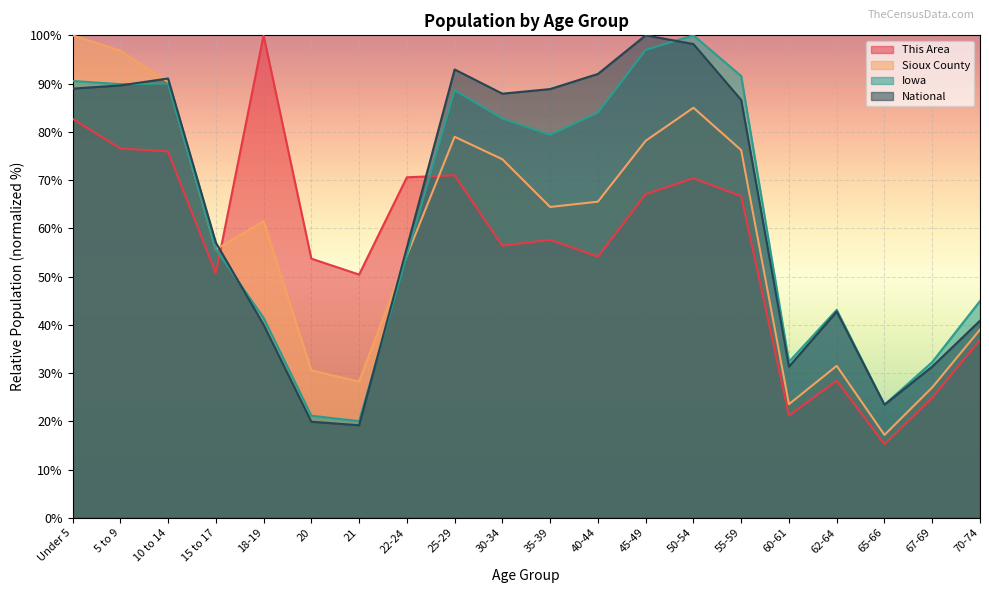

How many lines are shown in the chart?

4